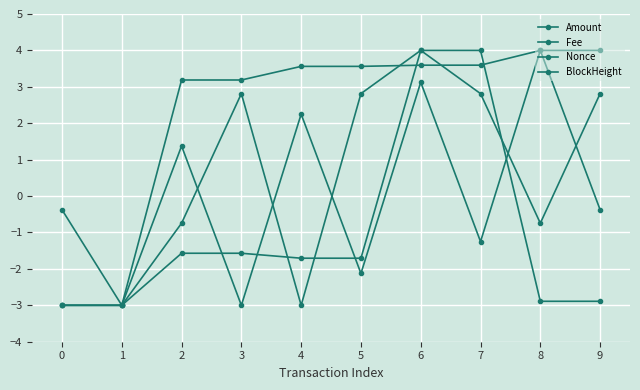

True or false: Fee and BlockHeight intersect in this chart.

True